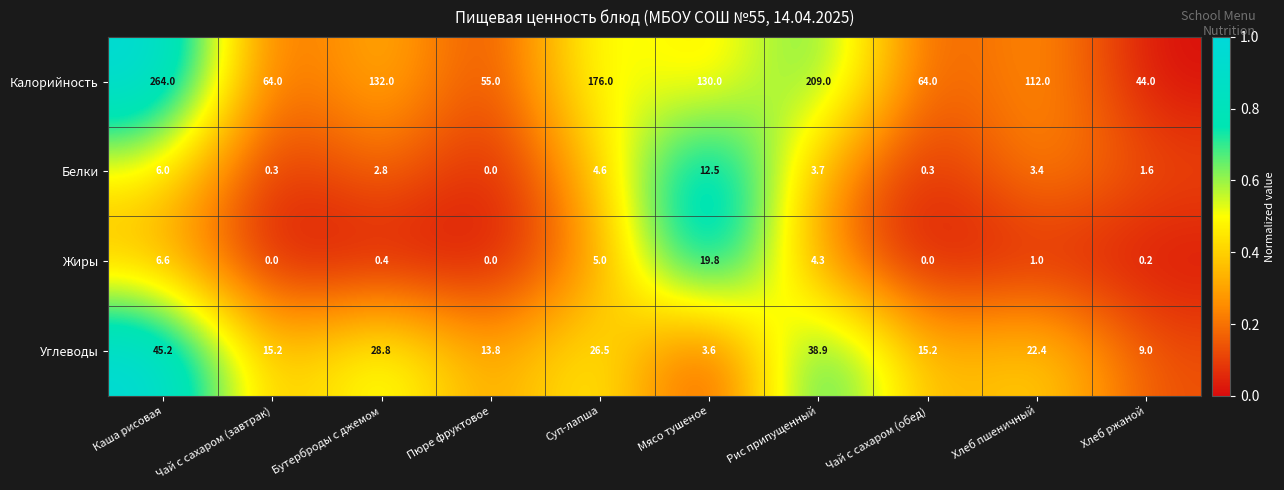

How many values in the Жиры series are below 1?

5